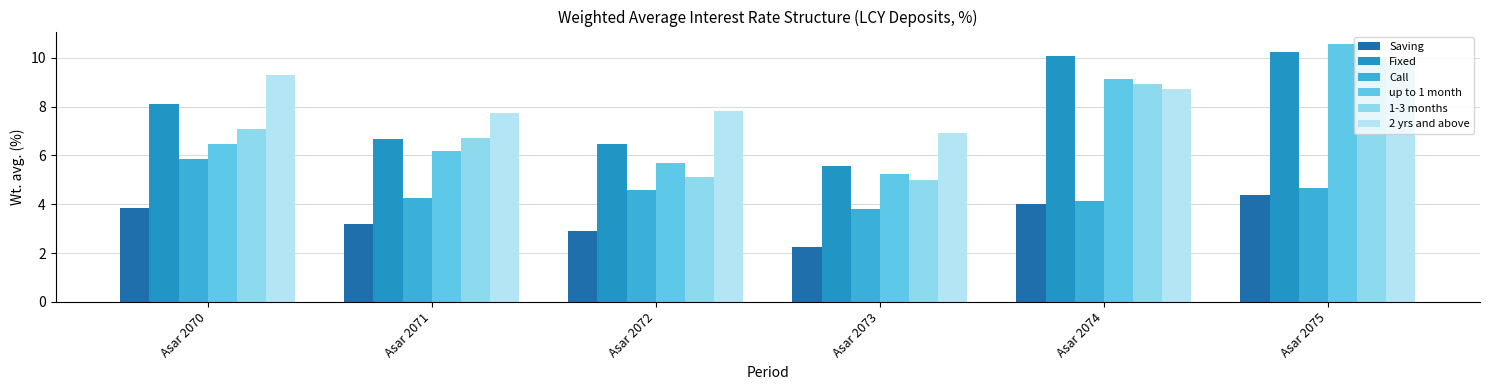

True or false: 1-3 months has a value of 5.0 at Asar 2073.

True